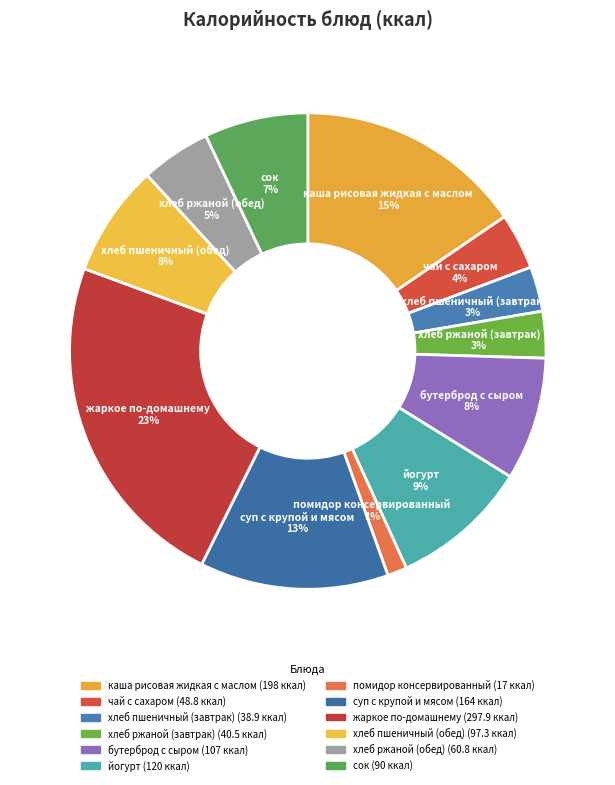

Approximately how many times larger is the value at суп с крупой и мясом compared to йогурт?

1.4